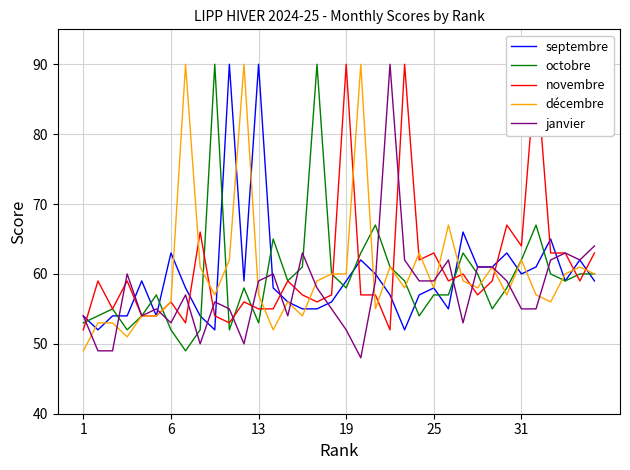

True or false: décembre has more than 0 points higher than both neighbors.

True